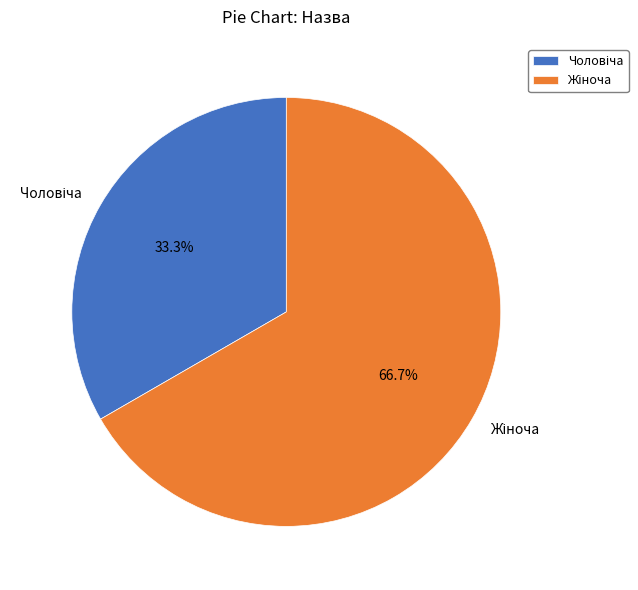

Does any single category account for the majority?

Yes